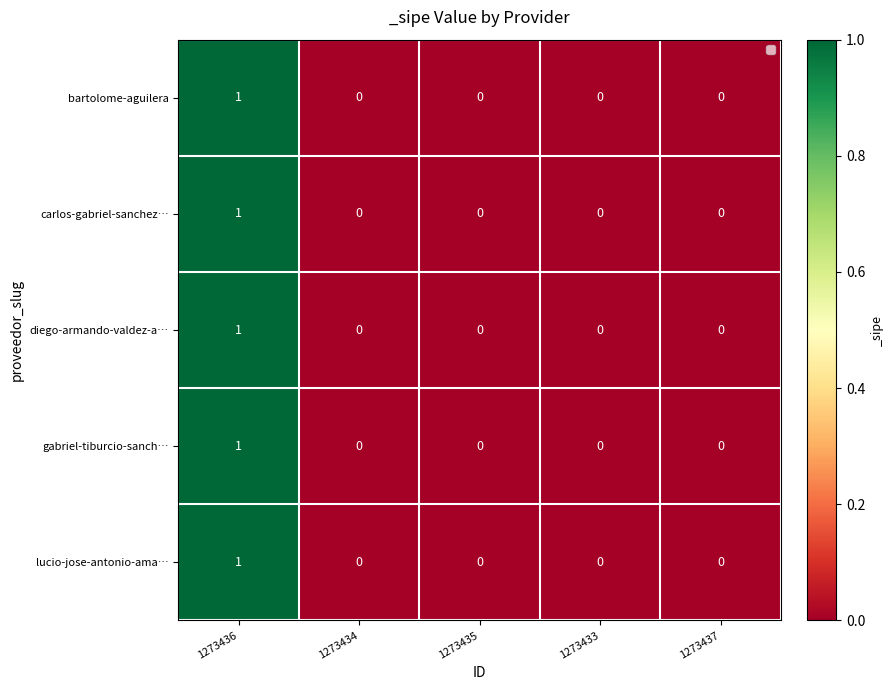

At which label does carlos-gabriel-sanchez… reach its peak?

1273436